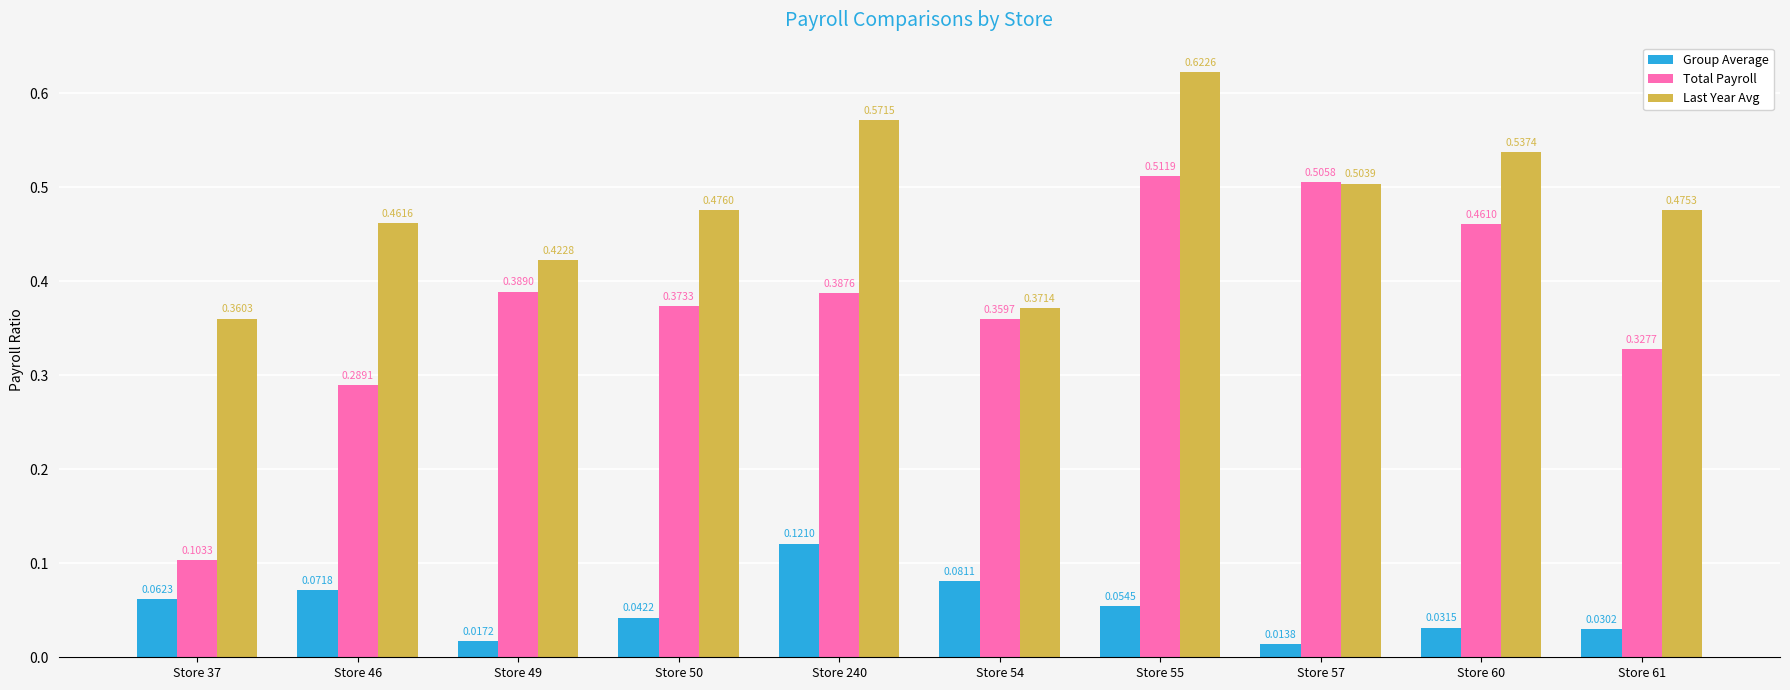

Rank the series by their maximum value, from highest to lowest.

Last Year Avg, Total Payroll, Group Average